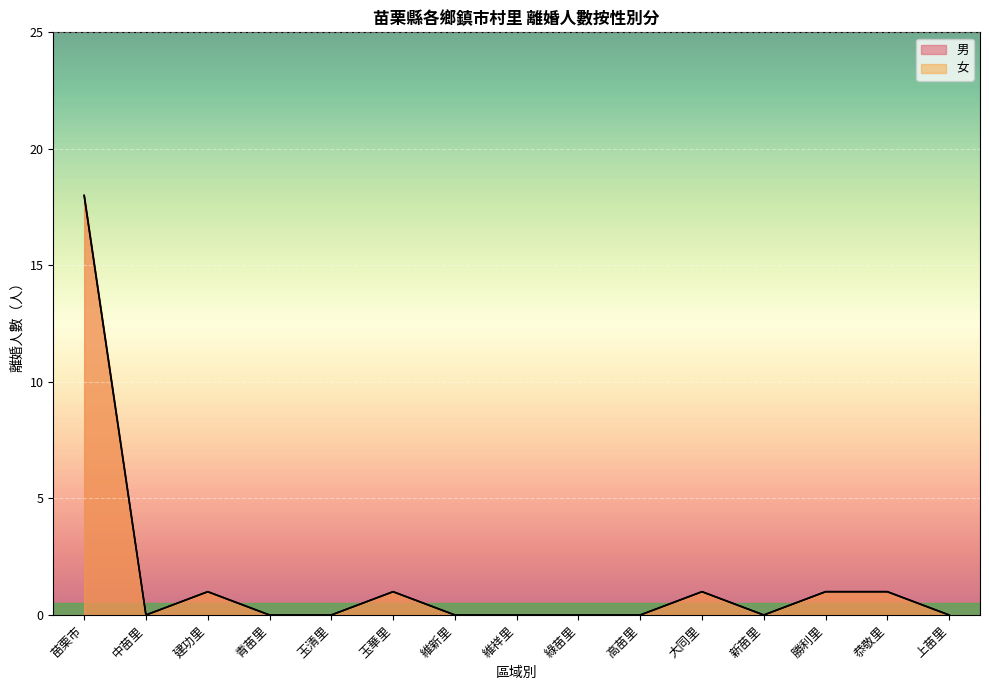

What is the difference between the 女 values at 新苗里 and 玉華里?

1